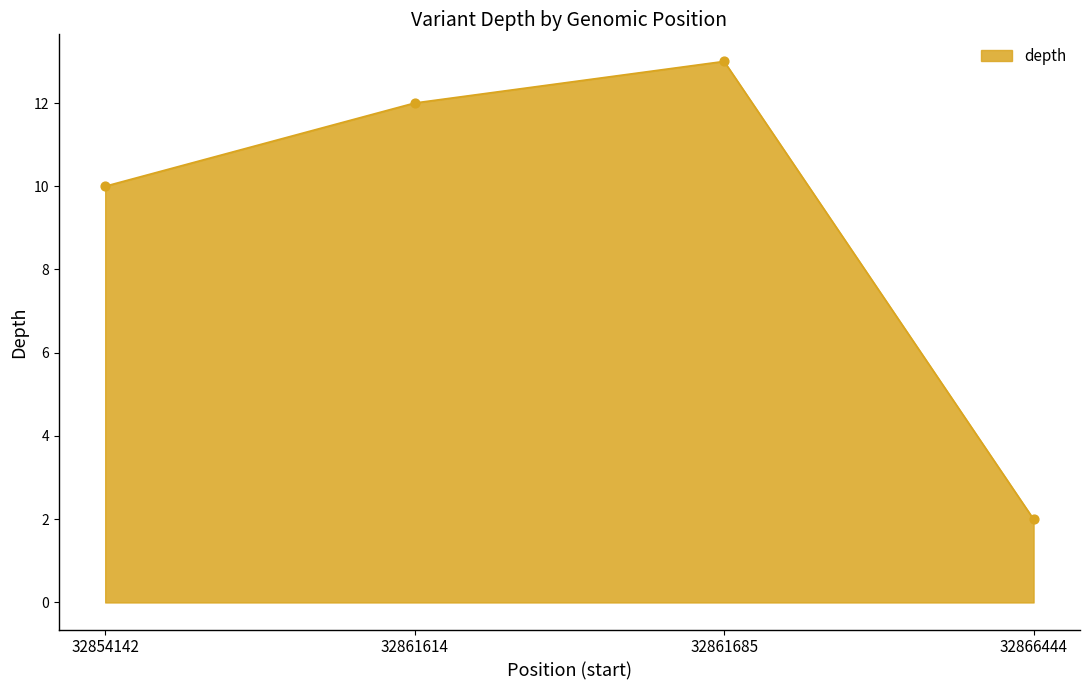

What is the change in value from 32861685 to 32866444?

-11